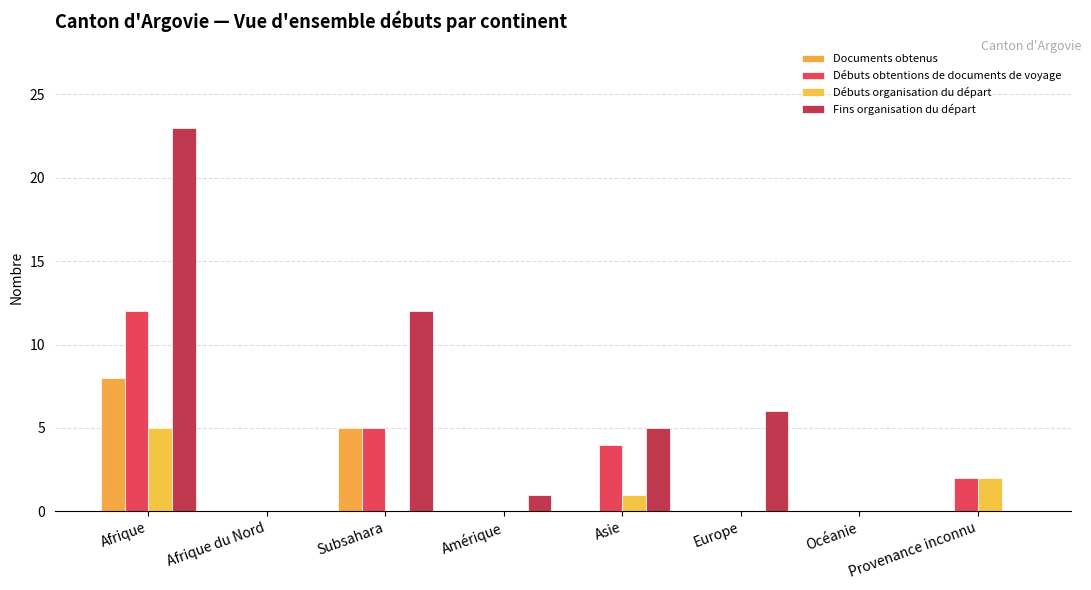

Is the value of Documents obtenus at Afrique du Nord greater than the value of Débuts obtentions de documents de voyage at Afrique du Nord?

No